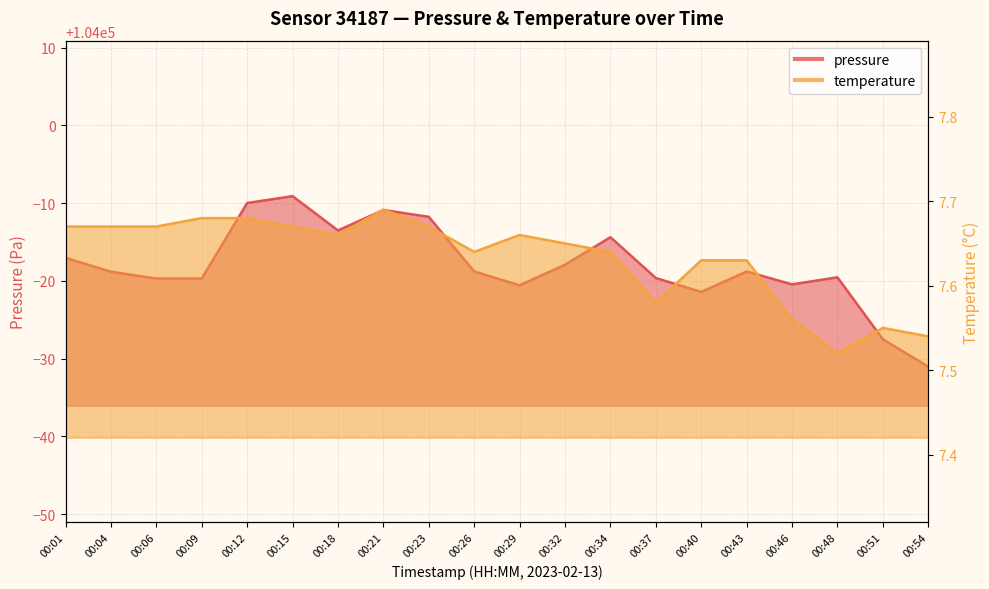

What is the total value across all series at 00:43?

103988.9